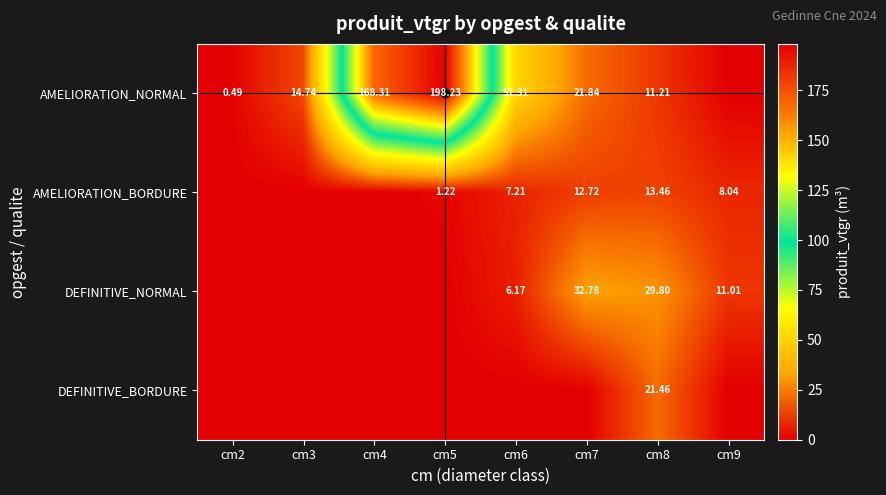

What is the difference between the maximum and minimum values in the AMELIORATION_BORDURE series?

13.5